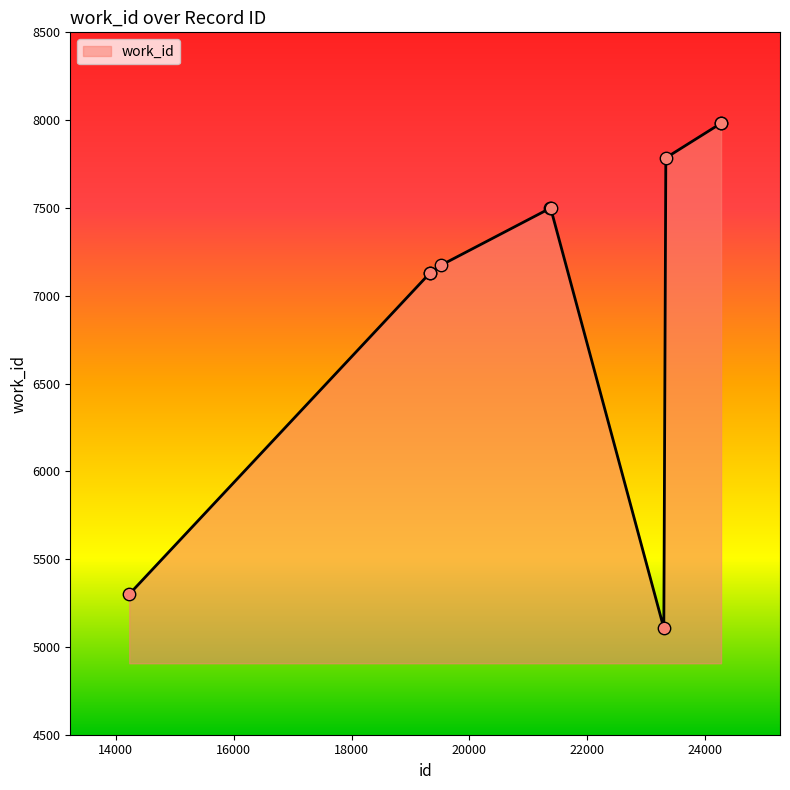

What is the greatest value displayed?

7982